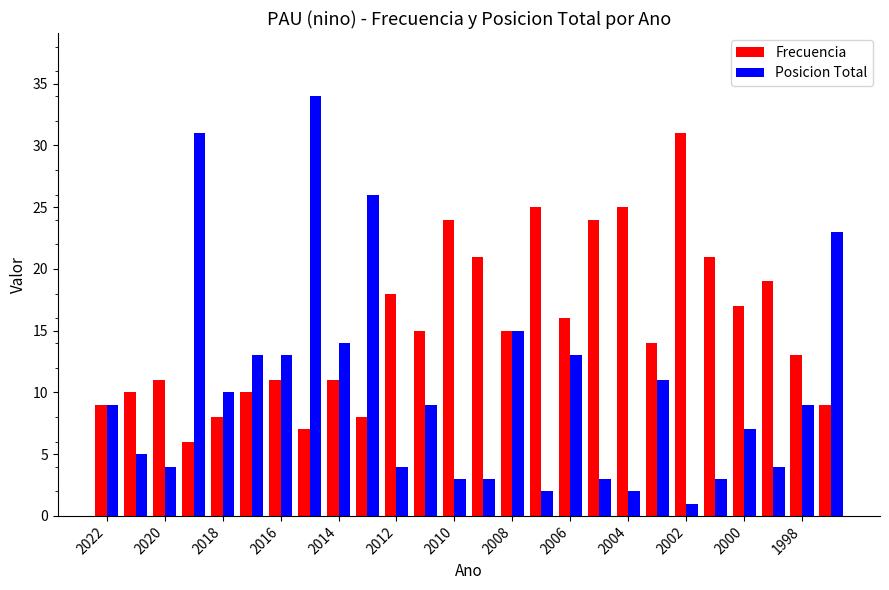

What is the value of the Posicion Total bar at the 5th from the left?

10